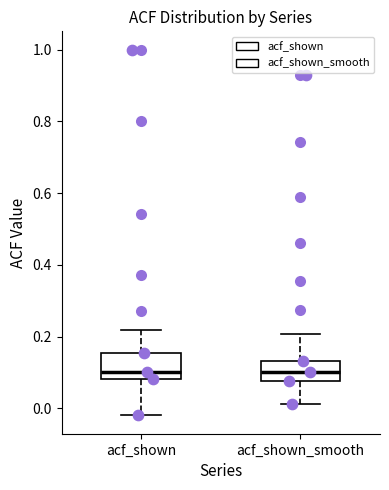

Where is the upper edge of the box for acf_shown_smooth on the y-axis? The values are not printed on the chart, so give them approximately, as read against the axis.

0.14